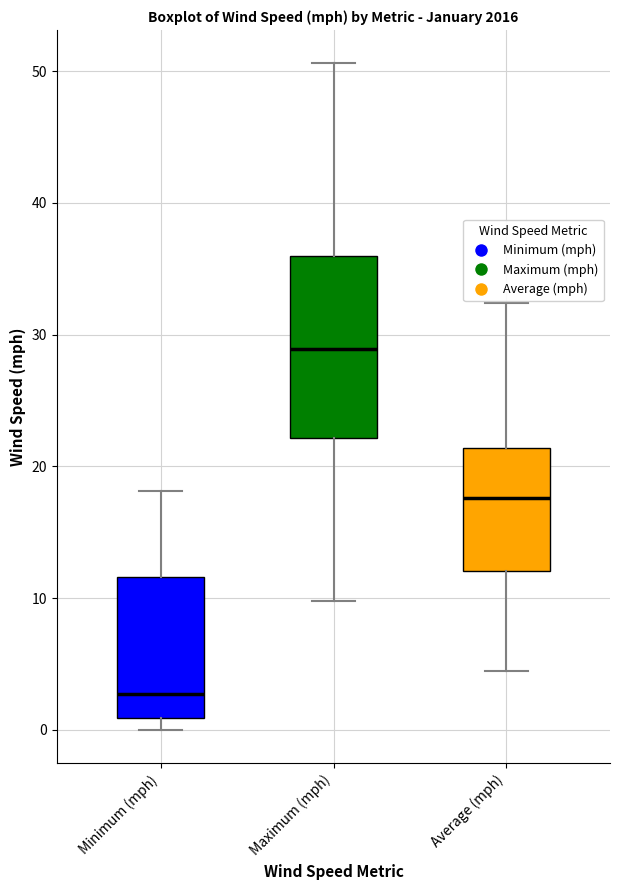

Which box's median line is the highest?

Maximum (mph)